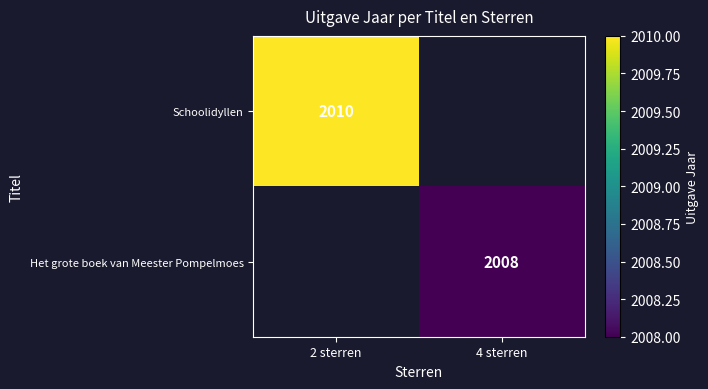

How many series are shown in this chart?

2